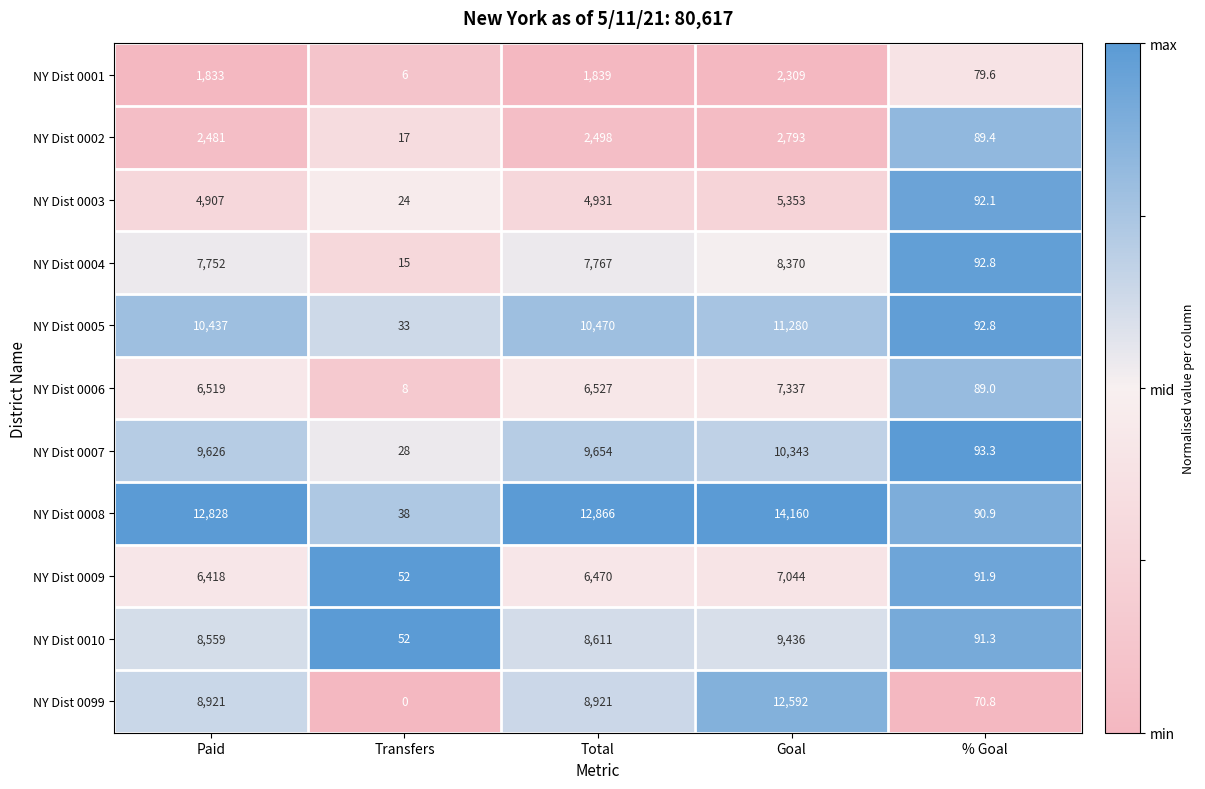

Which series has the largest total across all categories?

NY Dist 0008